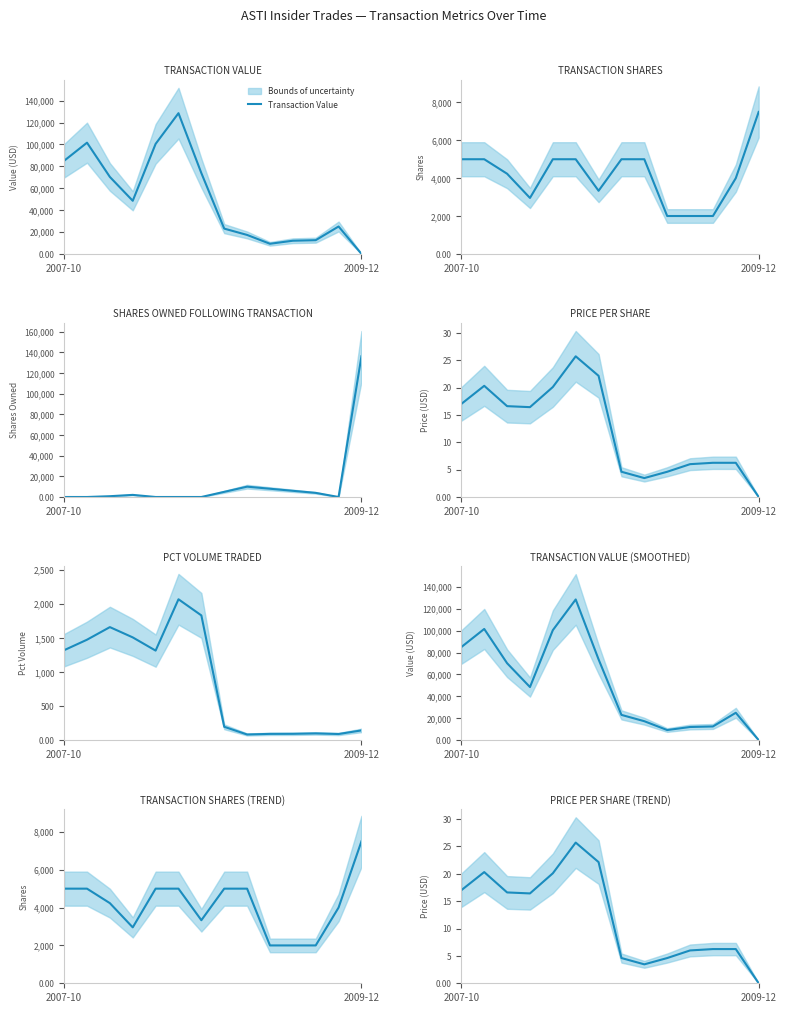

Is this an area chart (filled region under the line)?

No